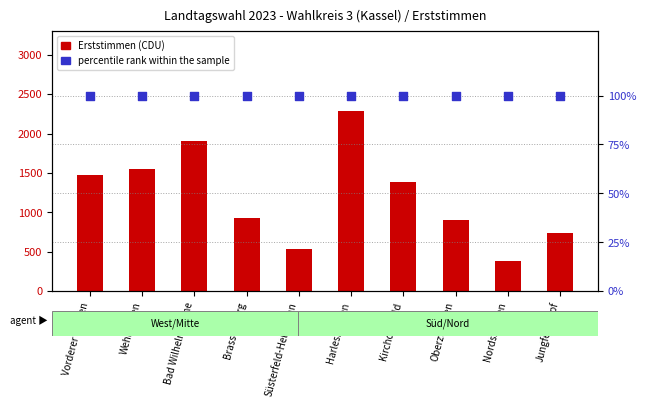

Which series has the largest total across all categories?

Erststimmen (CDU)